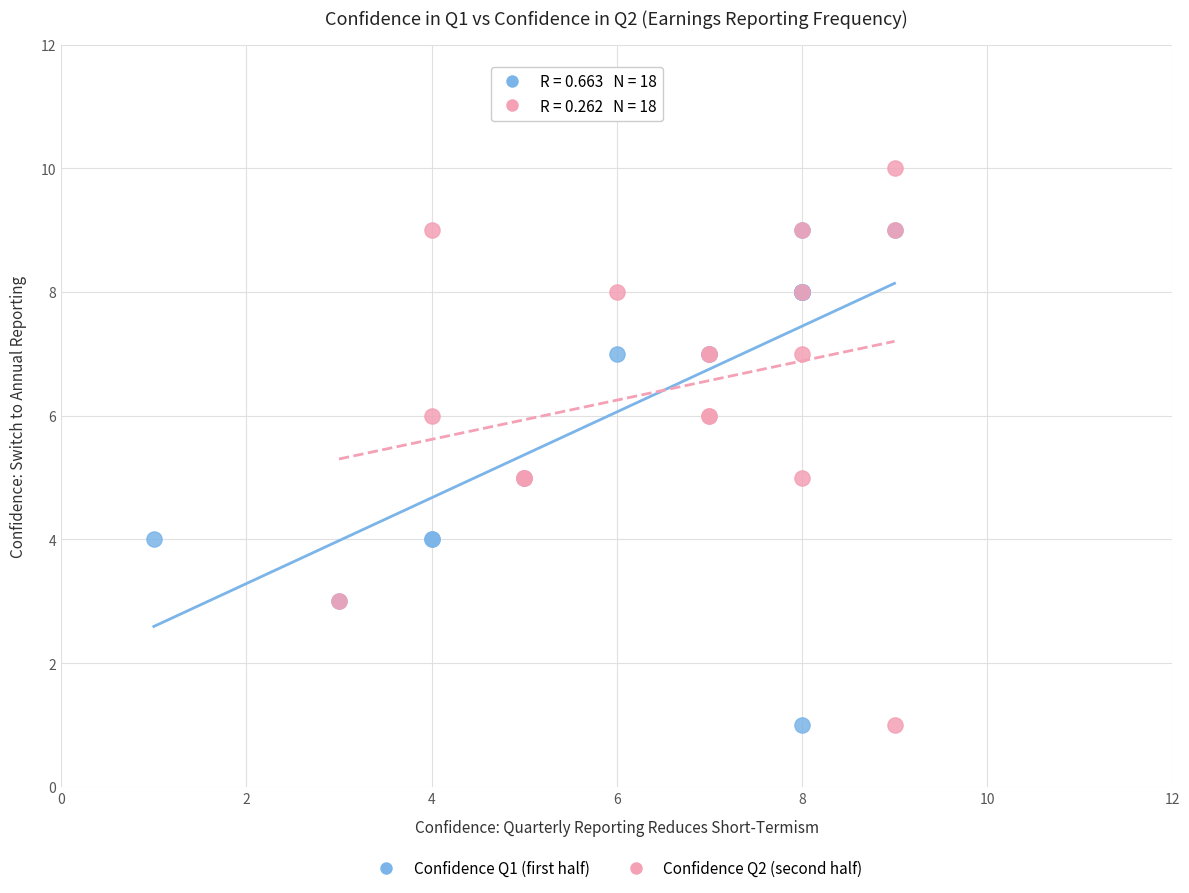

Which series has the widest spread of Y values?

Confidence Q2 (second half)